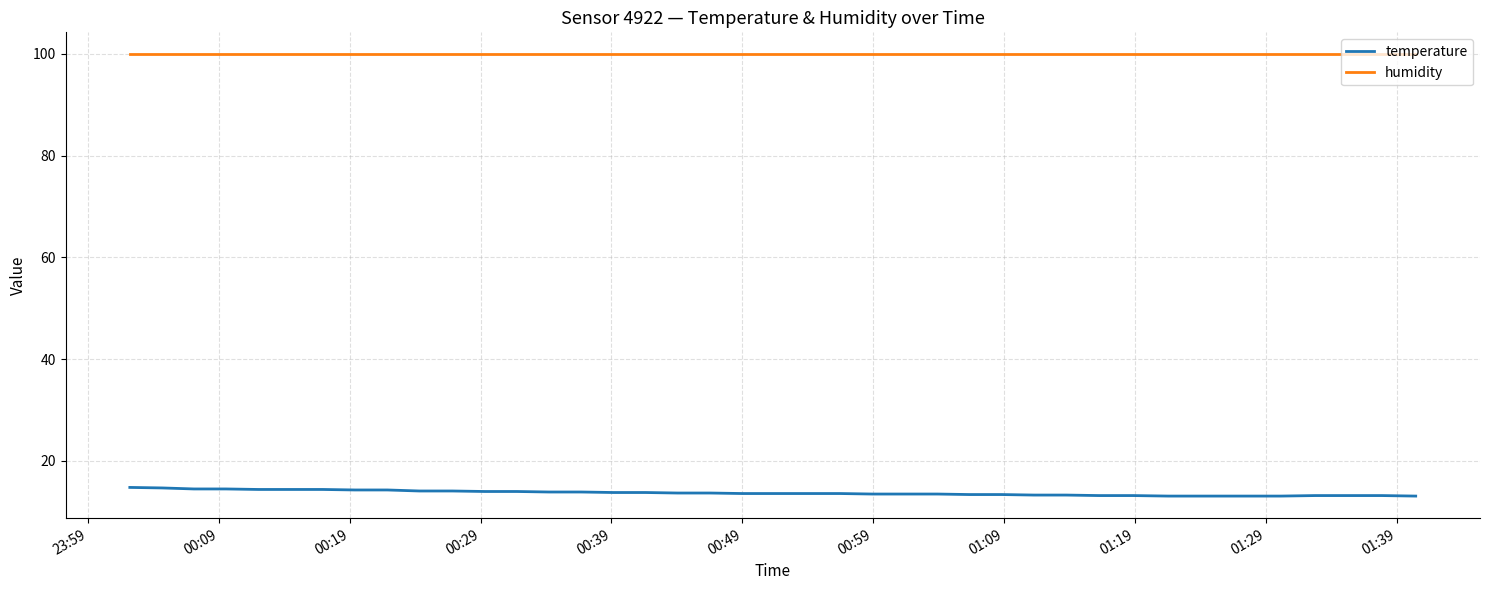

What is the lowest value of the humidity series?

99.9